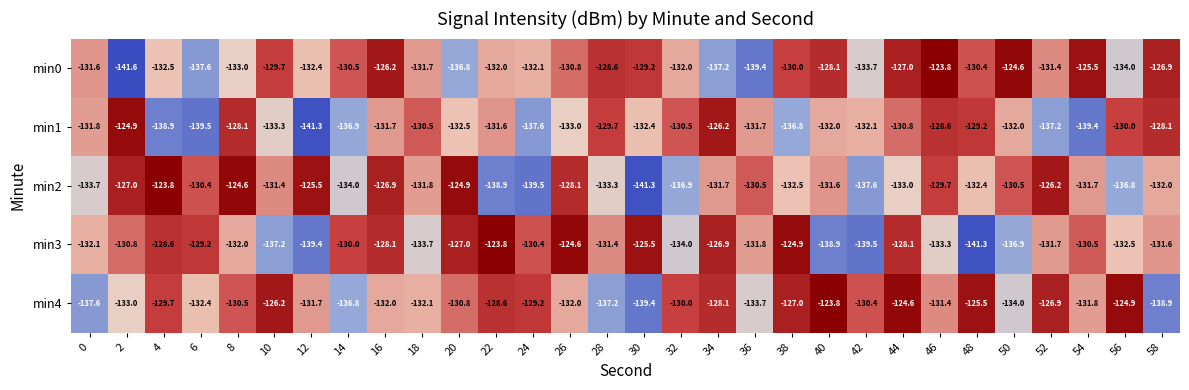

What is the difference between the maximum and minimum values in the min3 series?

17.5